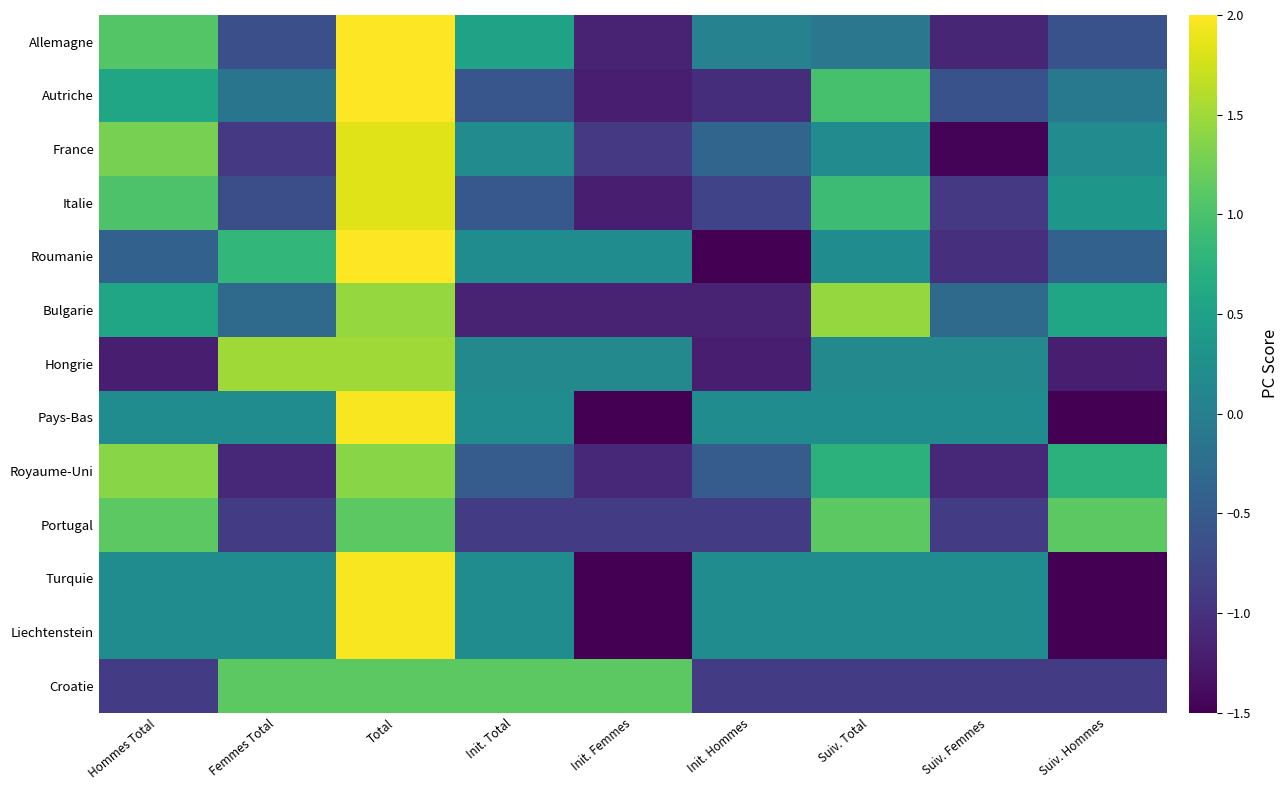

What is the smallest value displayed?

-1.6